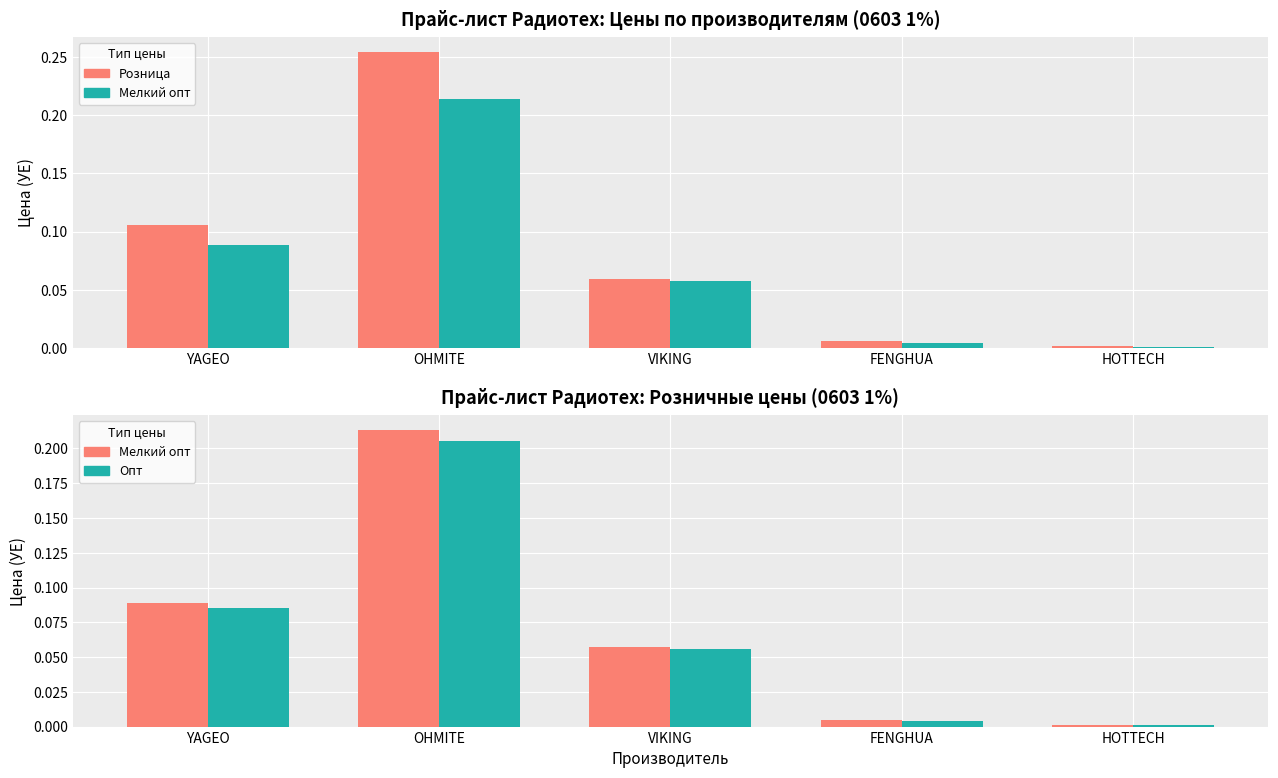

Reading left to right, extract all data points from this chart.

Розница: YAGEO=0.1	OHMITE=0.3	VIKING=0.1	FENGHUA=0.0	HOTTECH=0.0
Мелкий опт: YAGEO=0.1	OHMITE=0.2	VIKING=0.1	FENGHUA=0.0	HOTTECH=0.0
Опт: YAGEO=0.1	OHMITE=0.2	VIKING=0.1	FENGHUA=0.0	HOTTECH=0.0